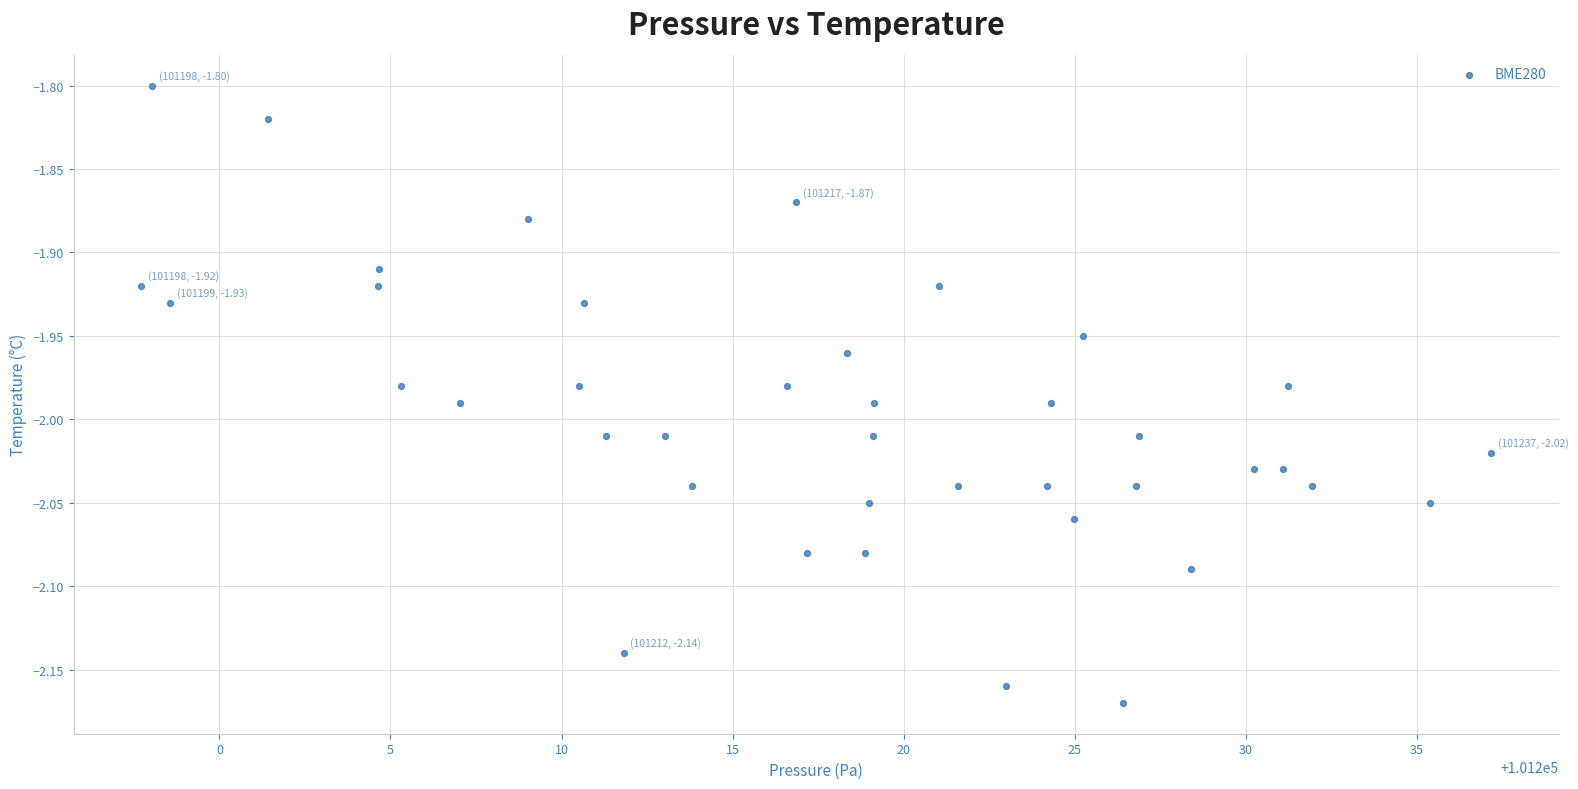

What is the range of X values (max minus min)?

39.4